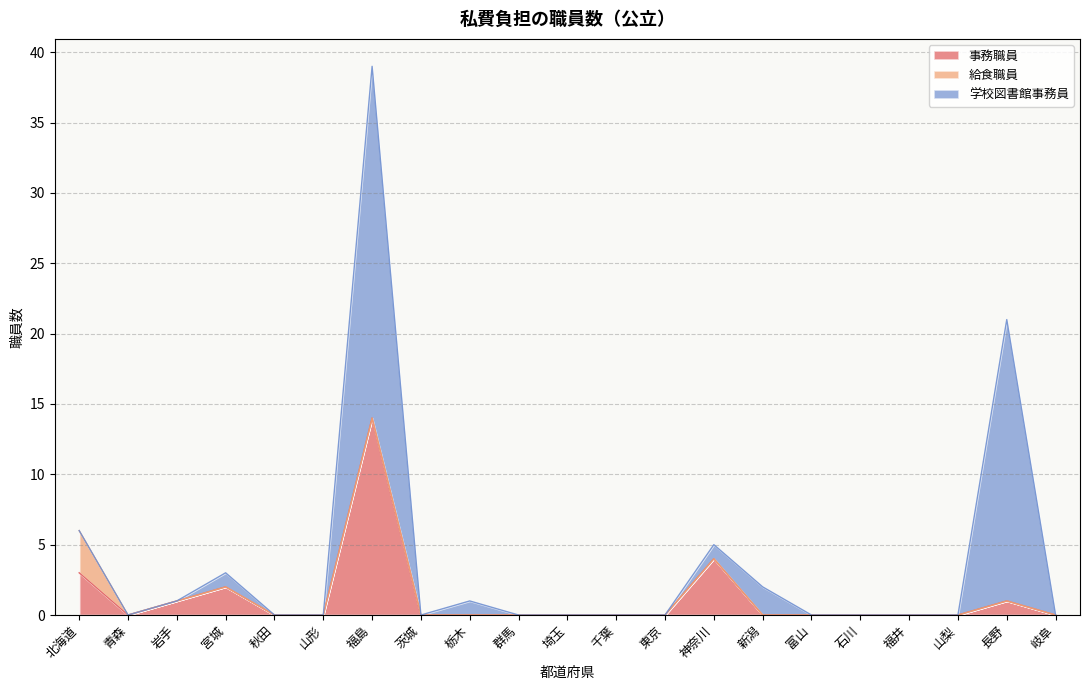

Between 岐阜 and 宮城, which is larger?

宮城